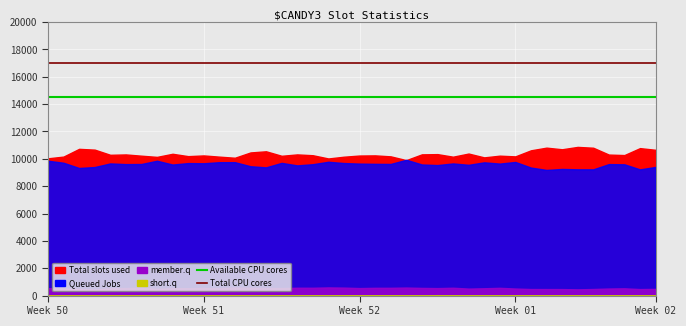

At which label is Total CPU cores closest to 17000?

Week 50